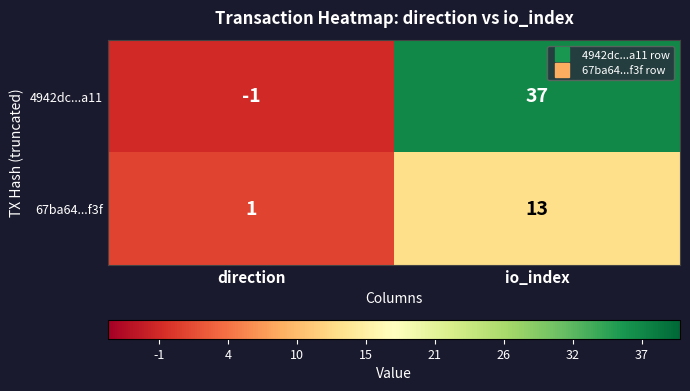

What is the average value of the 4942dc...a11 series?

18